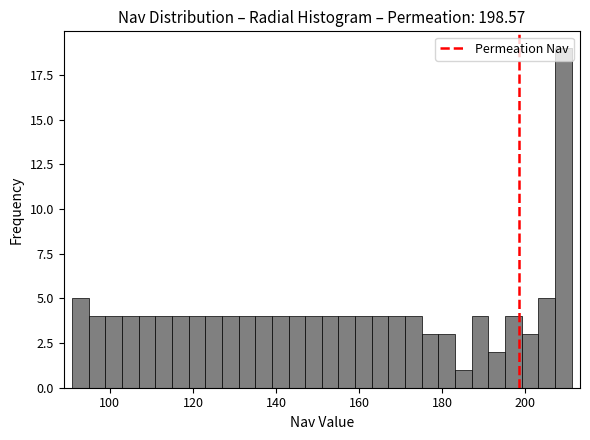

Read against the x-axis, roughly where is the centre of the tallest bar?

210